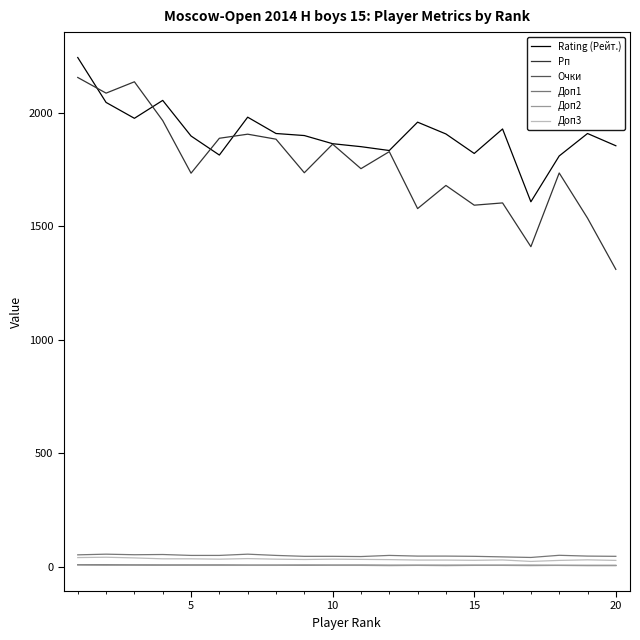

Which series has the largest range (max minus min)?

Рп